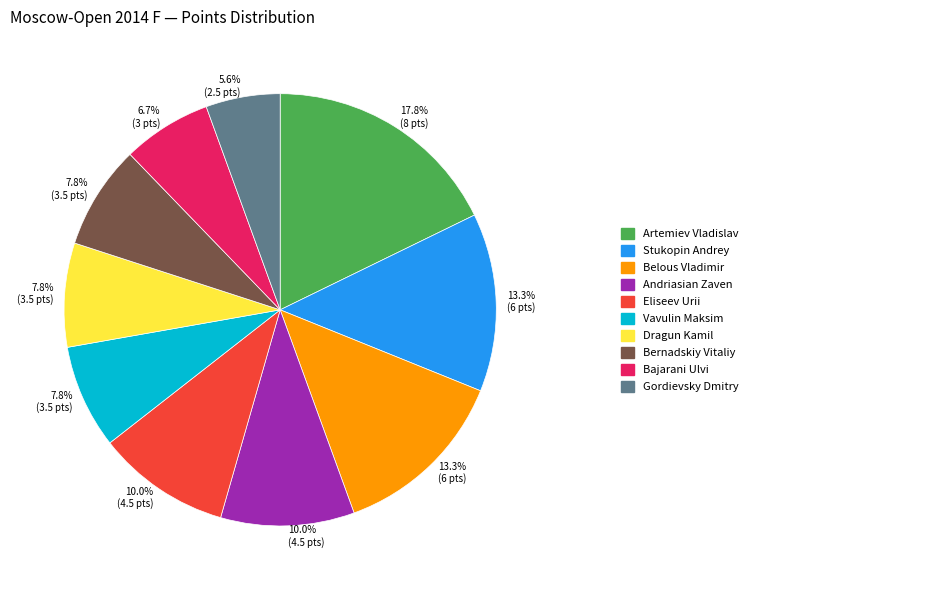

Is there a majority slice in this chart?

No